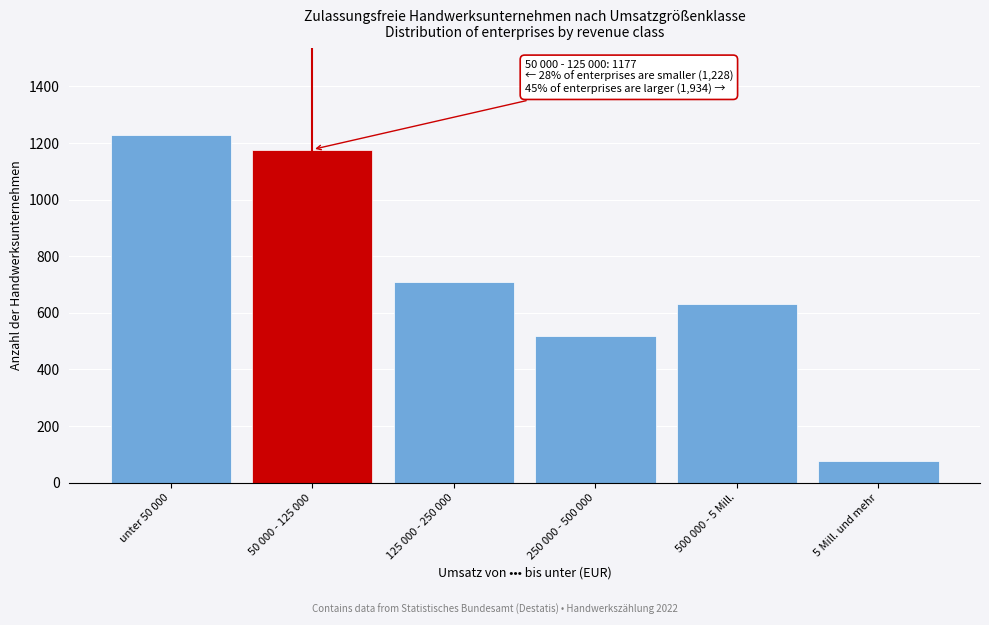

Reading right to left, list all the values displayed in this chart.

75	632	518	709	1177	1228